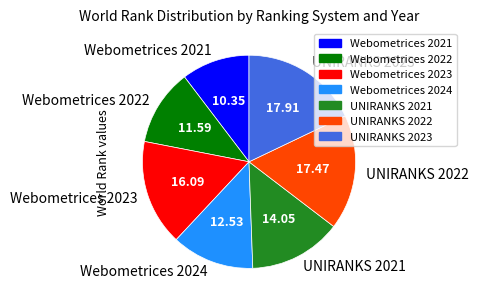

Is there any slice that represents more than half of the pie?

No